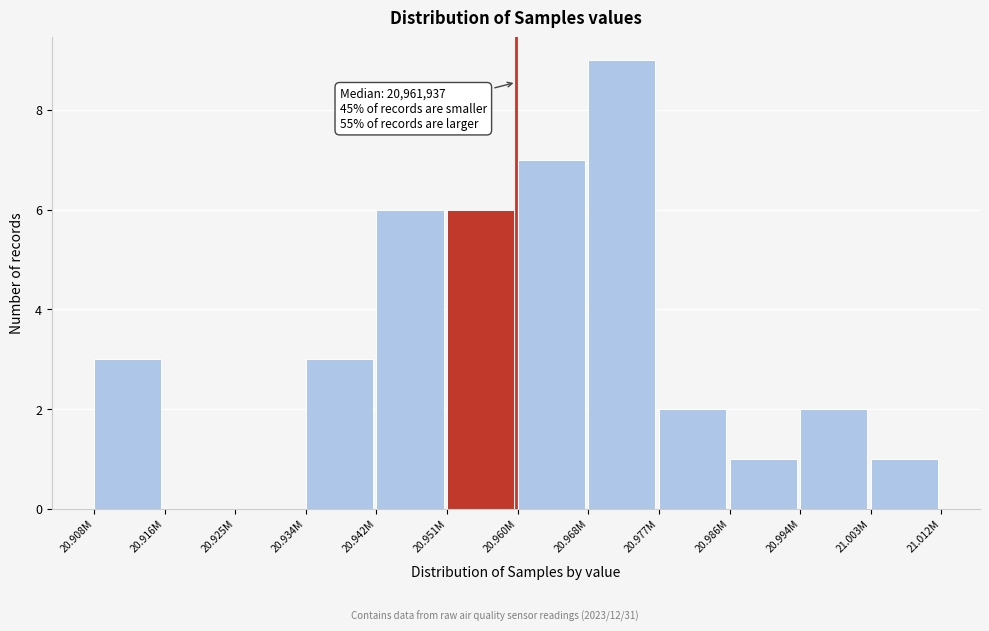

Reading left to right, list all the values displayed in this chart.

20.908M=3	20.916M=0	20.925M=0	20.934M=3	20.942M=6	20.951M=6	20.960M=7	20.968M=9	20.977M=2	20.986M=1	20.994M=2	21.003M=1